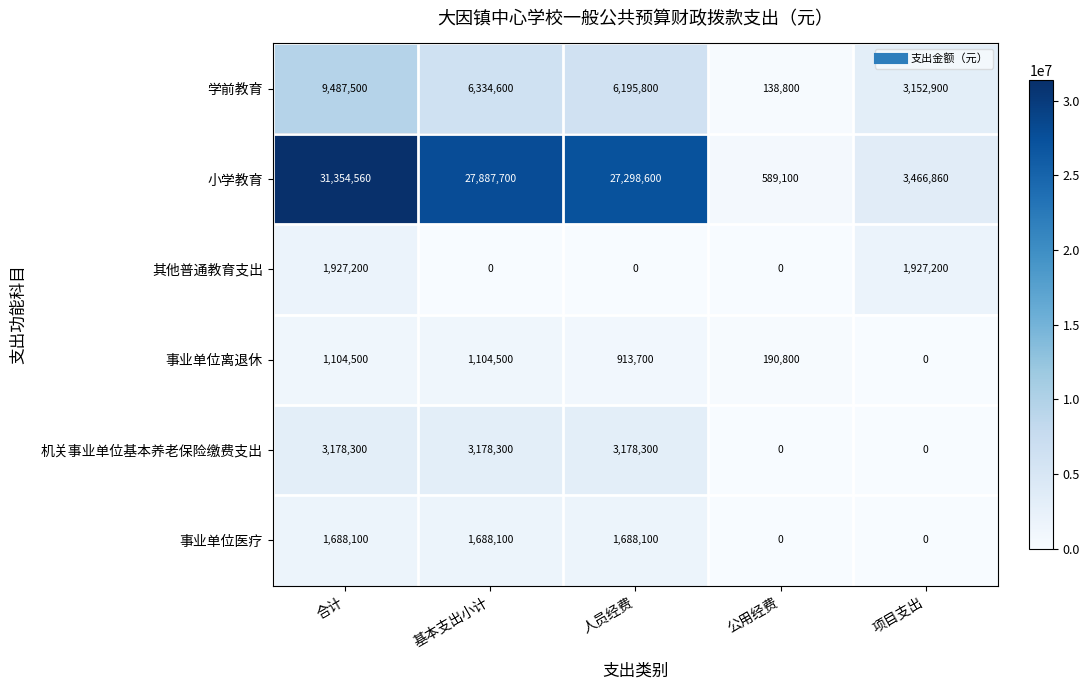

True or false: 其他普通教育支出 has a value of 1927200 at 合计.

True